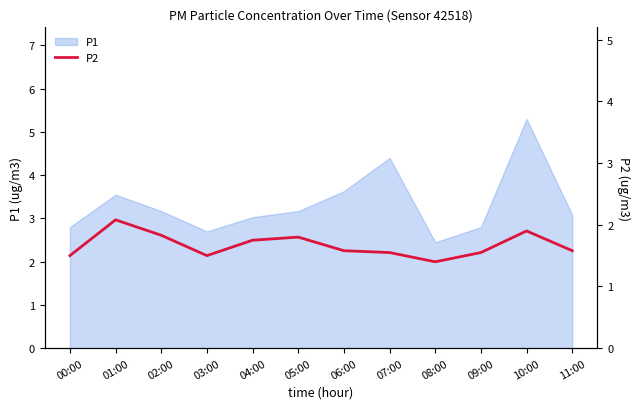

How many lines are shown in the chart?

1